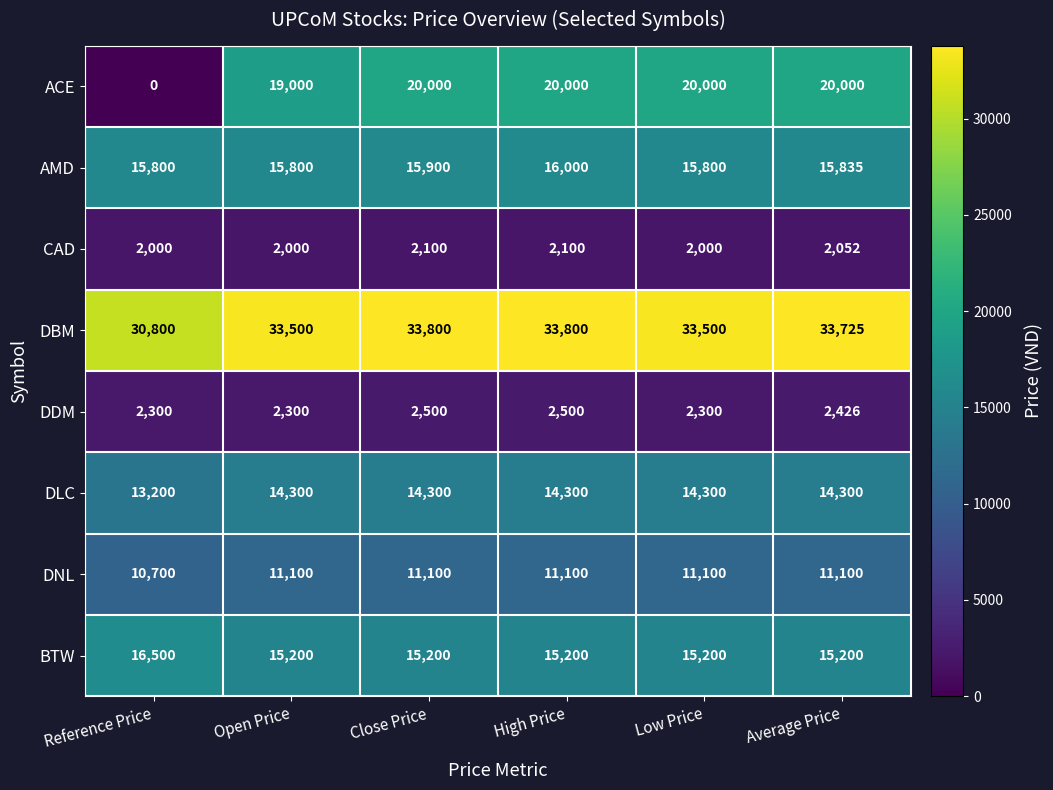

How many values in the DBM series are below 33725?

3